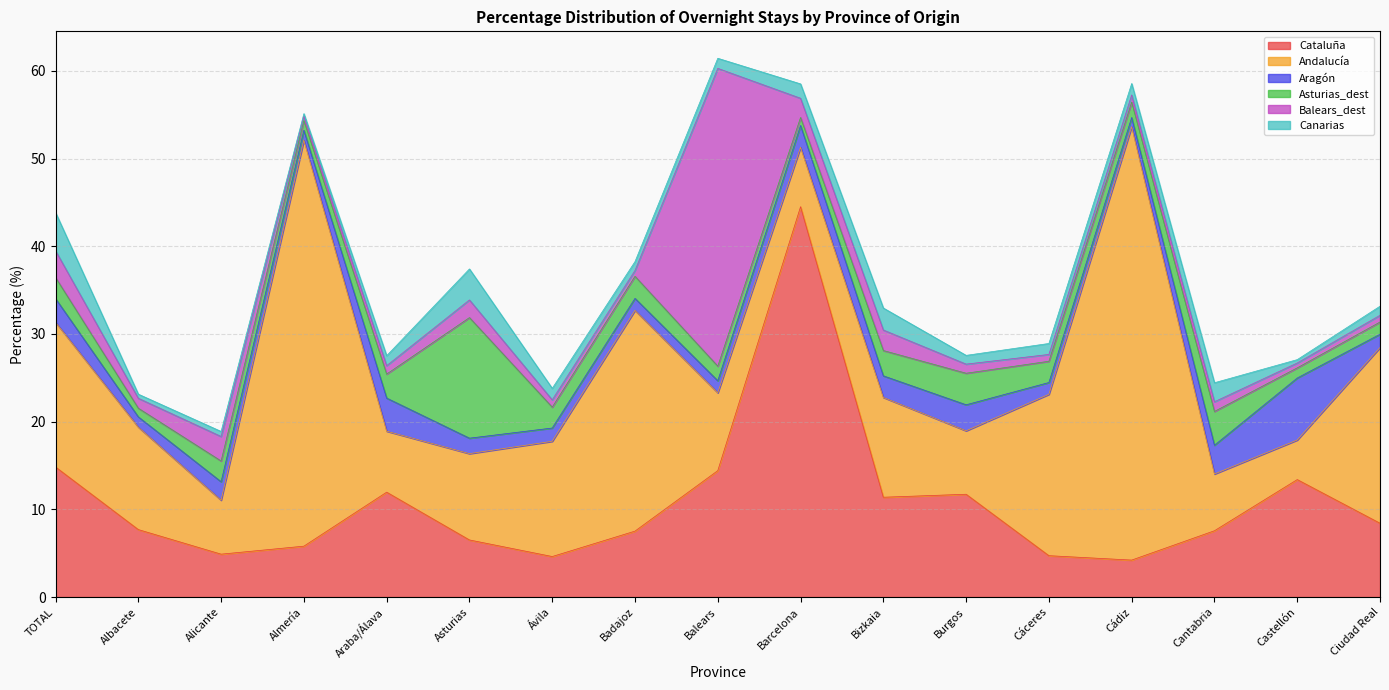

What is the minimum value shown in the chart?

0.3